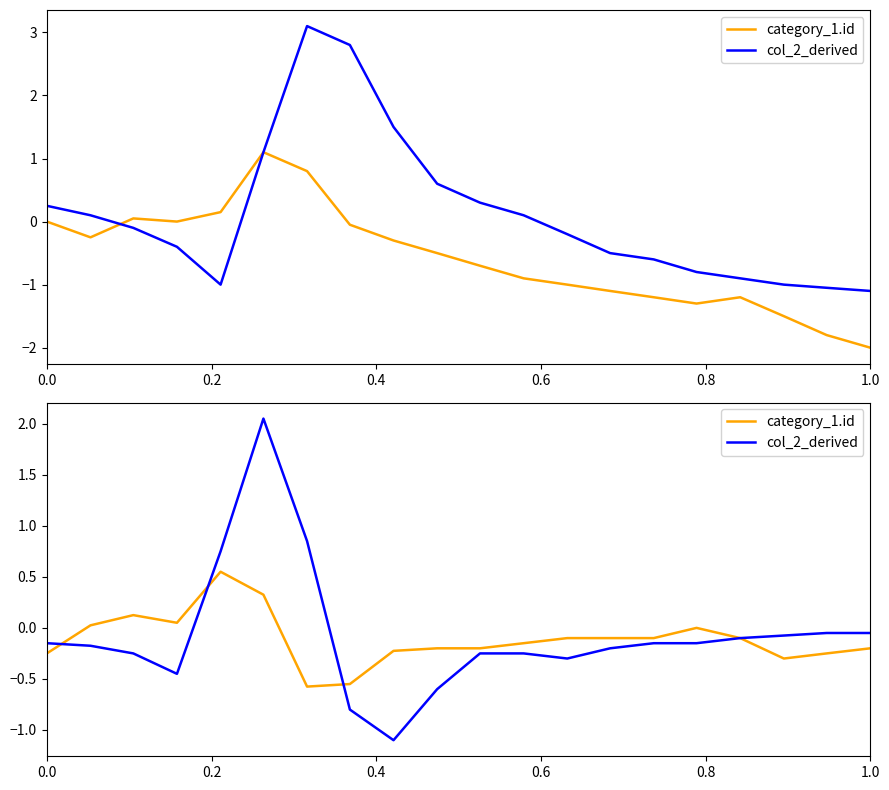

The category_1.id series shows -0.1 at 8. True or false?

False